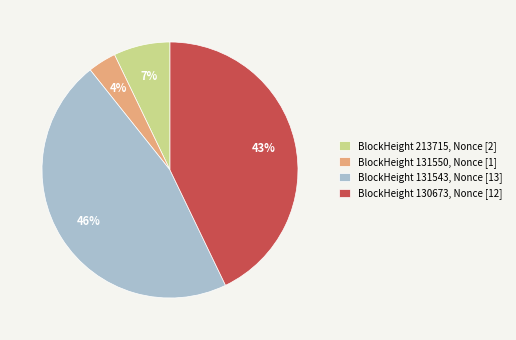

Between BlockHeight 130673, Nonce [12] and BlockHeight 131550, Nonce [1], which is larger?

BlockHeight 130673, Nonce [12]